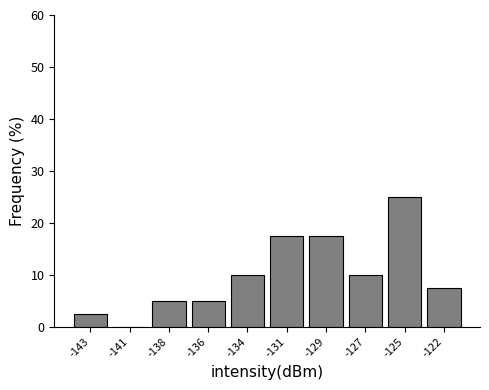

Reading right to left, what are all the values shown in this chart?

-122=7.5	-125=25.0	-127=10.0	-129=17.5	-131=17.5	-134=10.0	-136=5.0	-138=5.0	-141=0.0	-143=2.5